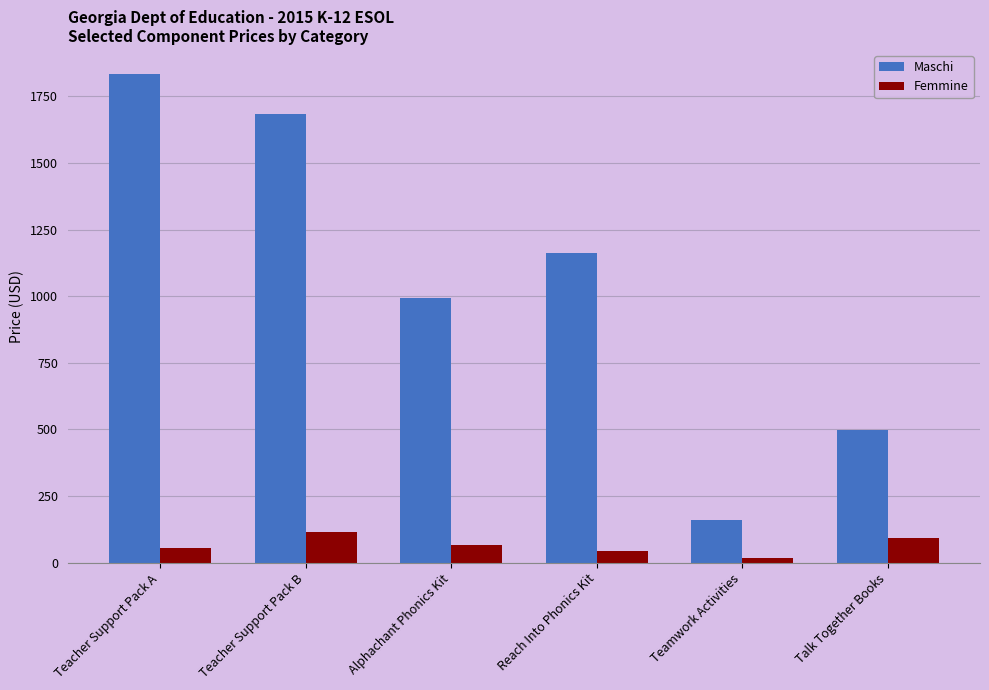

What is the total value across all series at Teacher Support Pack A?

1887.5